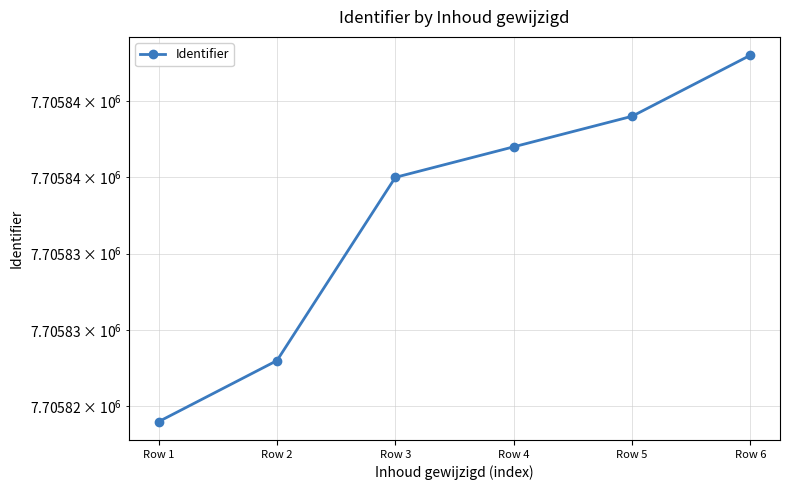

List the labels in order of value, largest first.

Row 6, Row 5, Row 4, Row 3, Row 2, Row 1